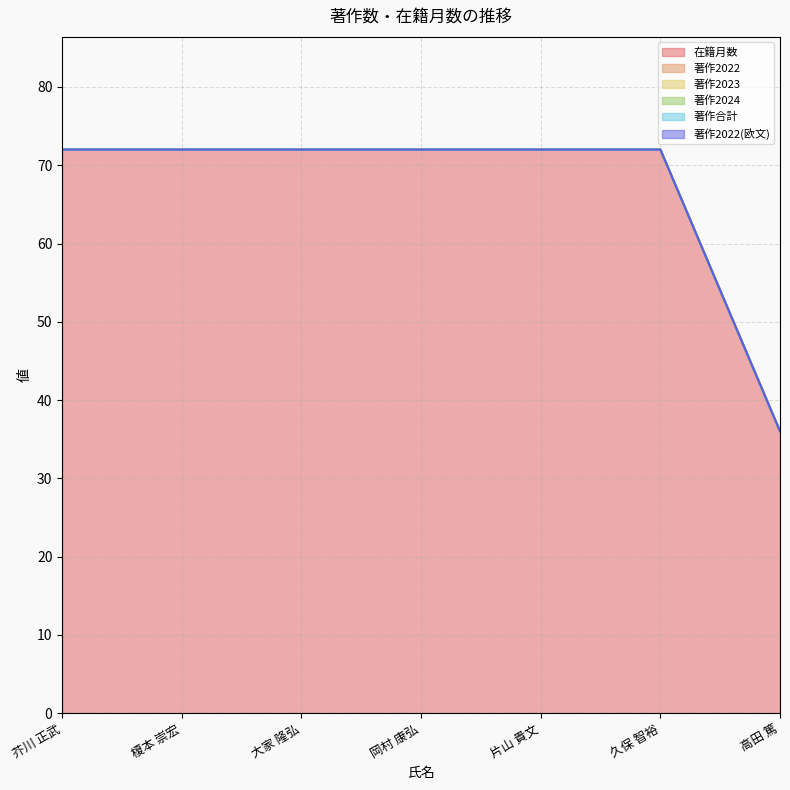

What is the spread (max minus min) of values at 芥川 正武?

72